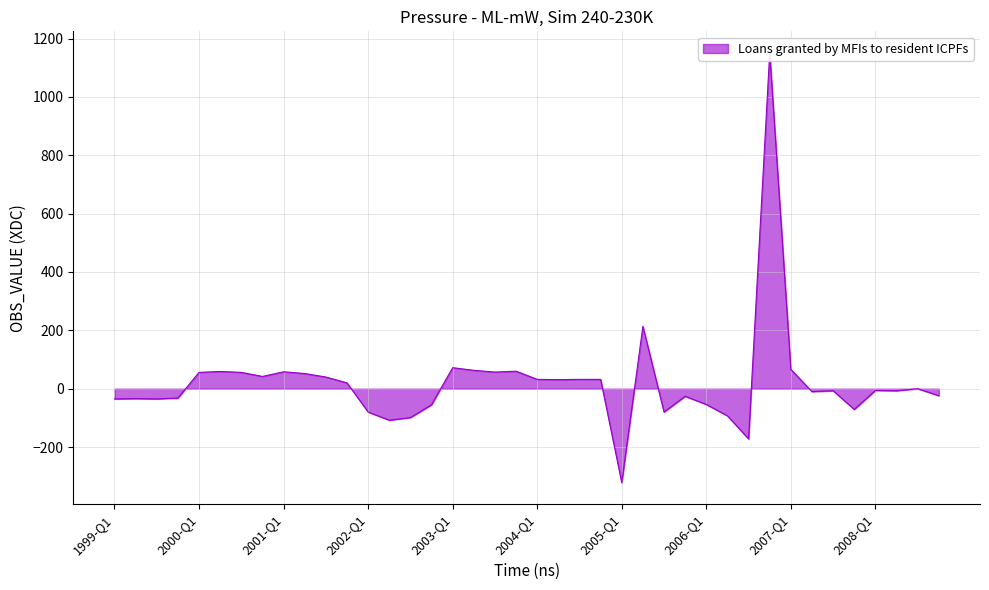

What is the difference between the maximum and minimum values?

1473